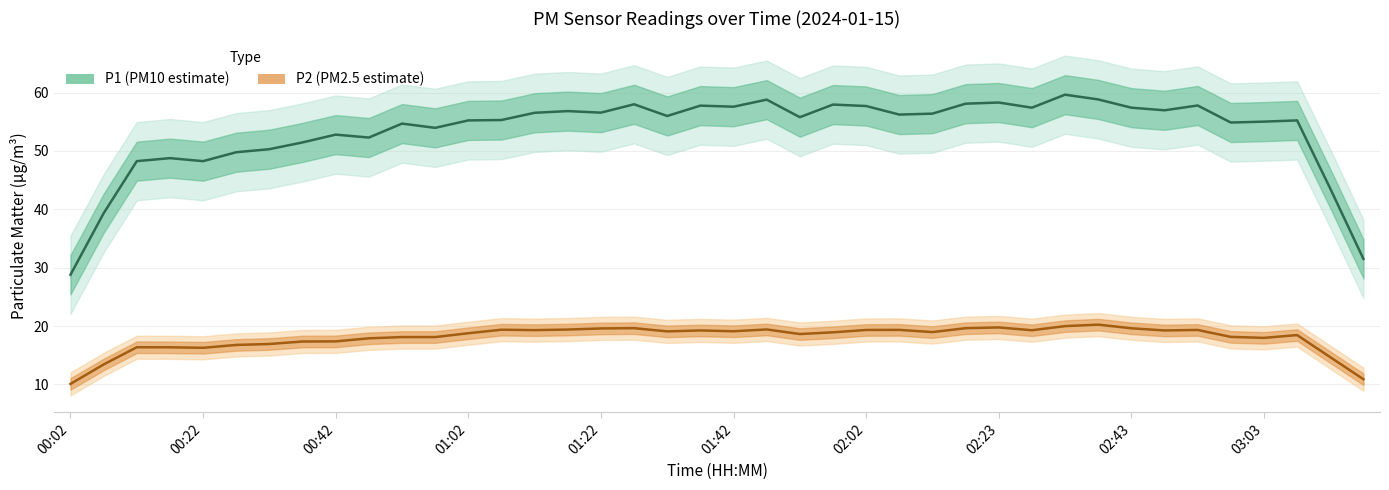

True or false: P1 and P2 intersect in this chart.

False